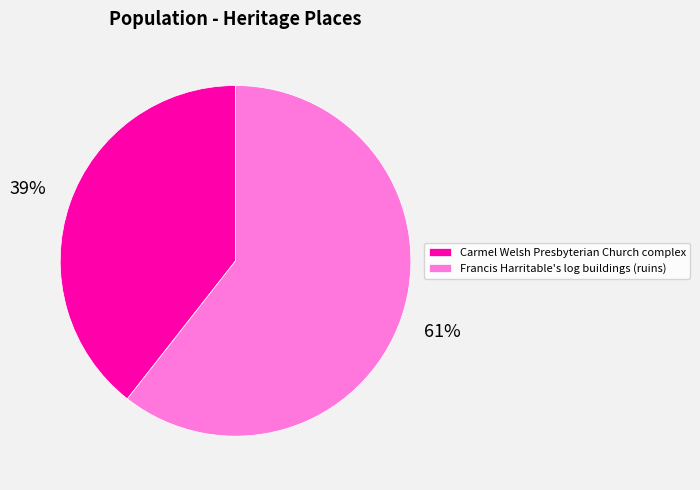

The Francis Harritable's log buildings (ruins) slice represents 52% of the pie. True or false?

False